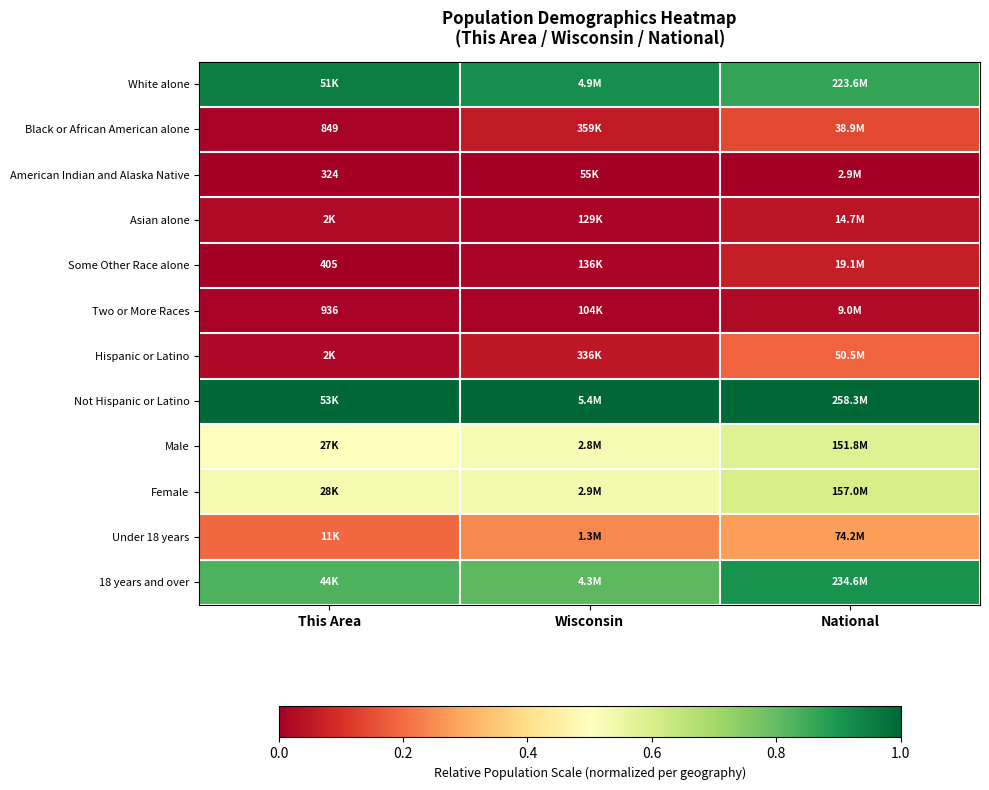

What is the difference between the maximum and minimum values in the Under 18 years series?

0.1